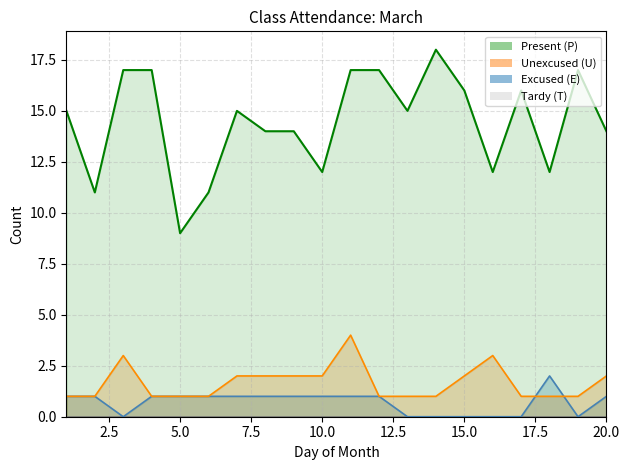

In P line, how many points are higher than both neighbors (excluding endpoints)?

4